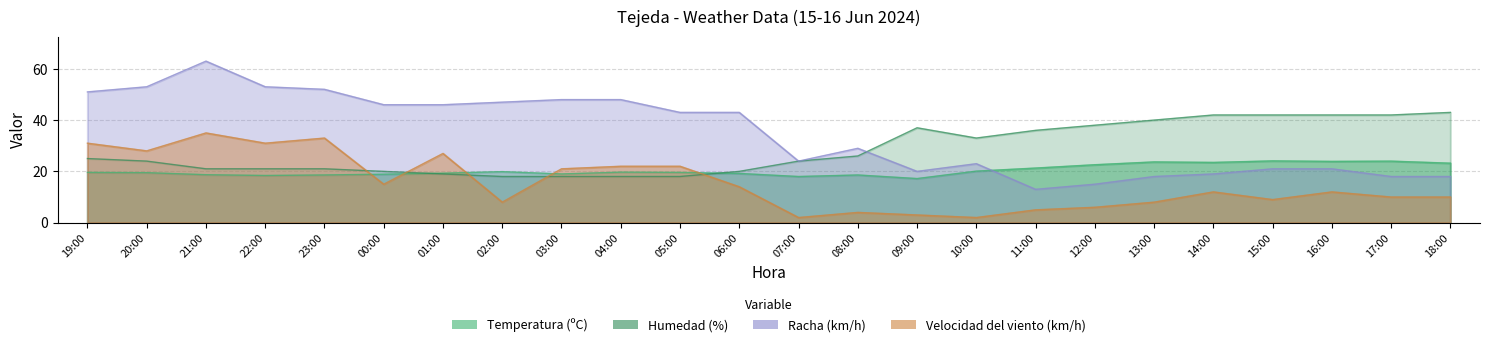

Is it true that Velocidad del viento (km/h) equals 8.0 at 13:00?

True